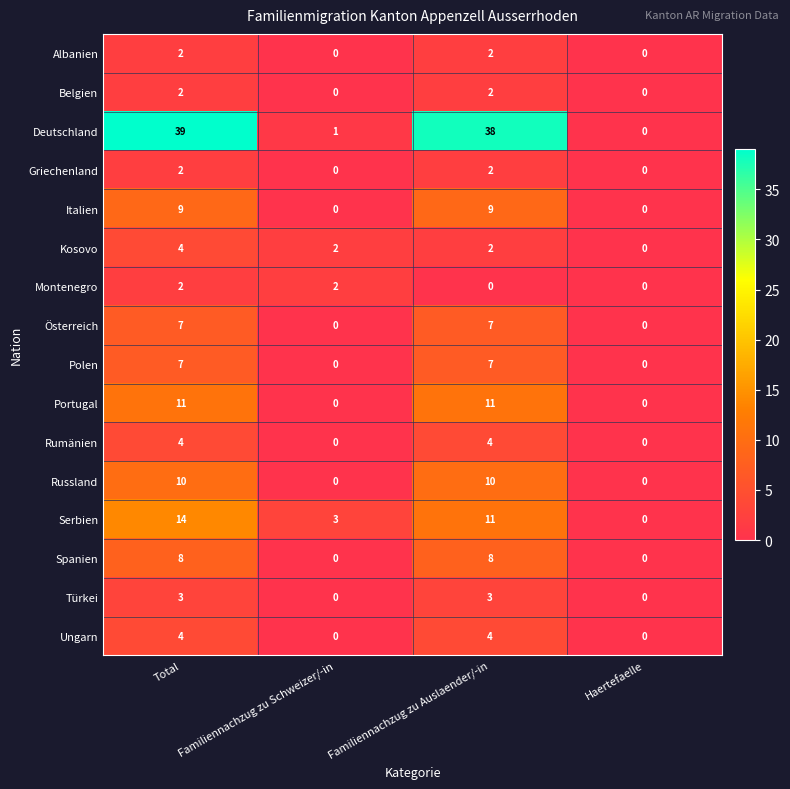

Count the Serbien values in the range 3 to 14.

3